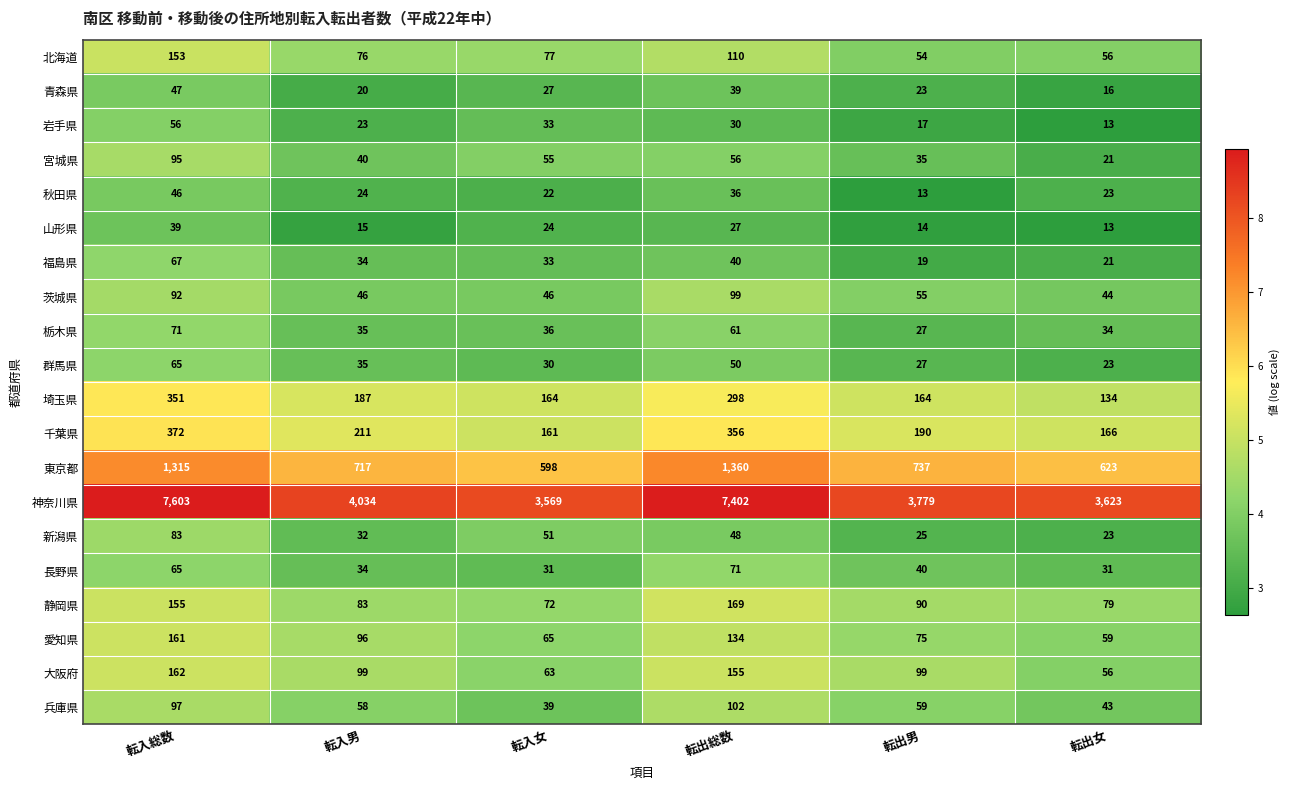

What is the minimum value for 神奈川県?

3569